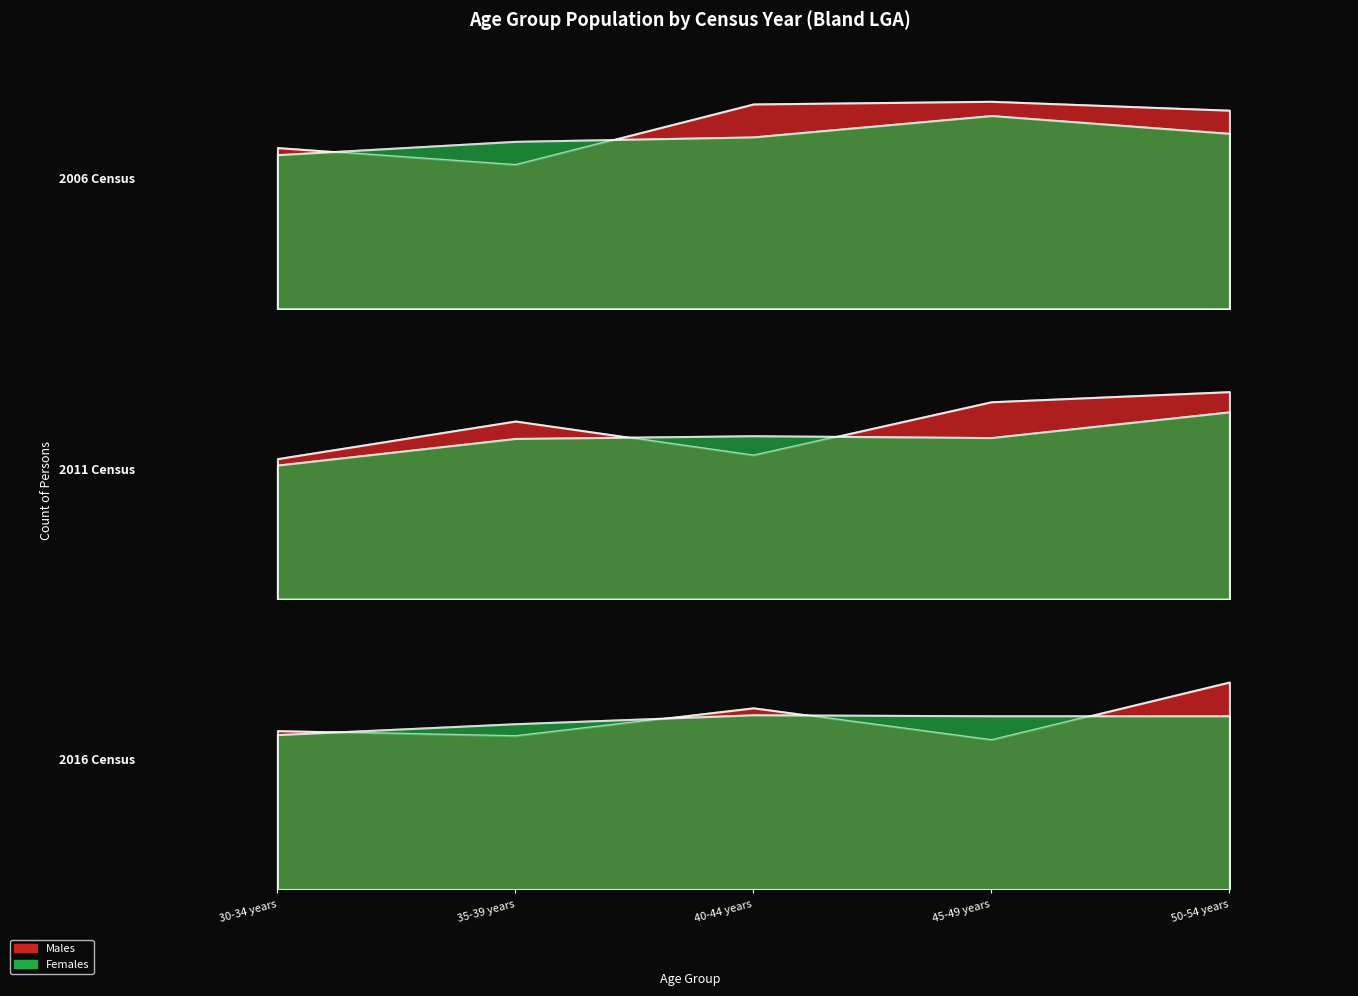

What is the value of the Males point at the 2nd from the left?

162